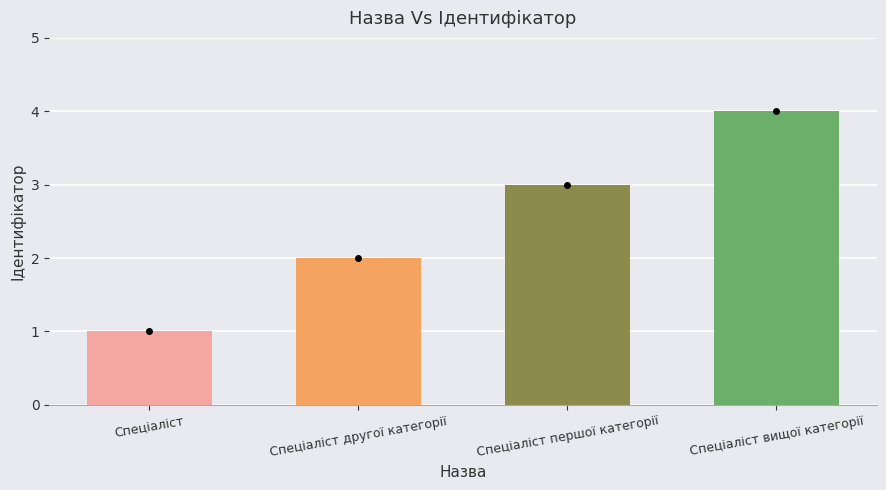

What is the difference between the maximum and second lowest values?

2